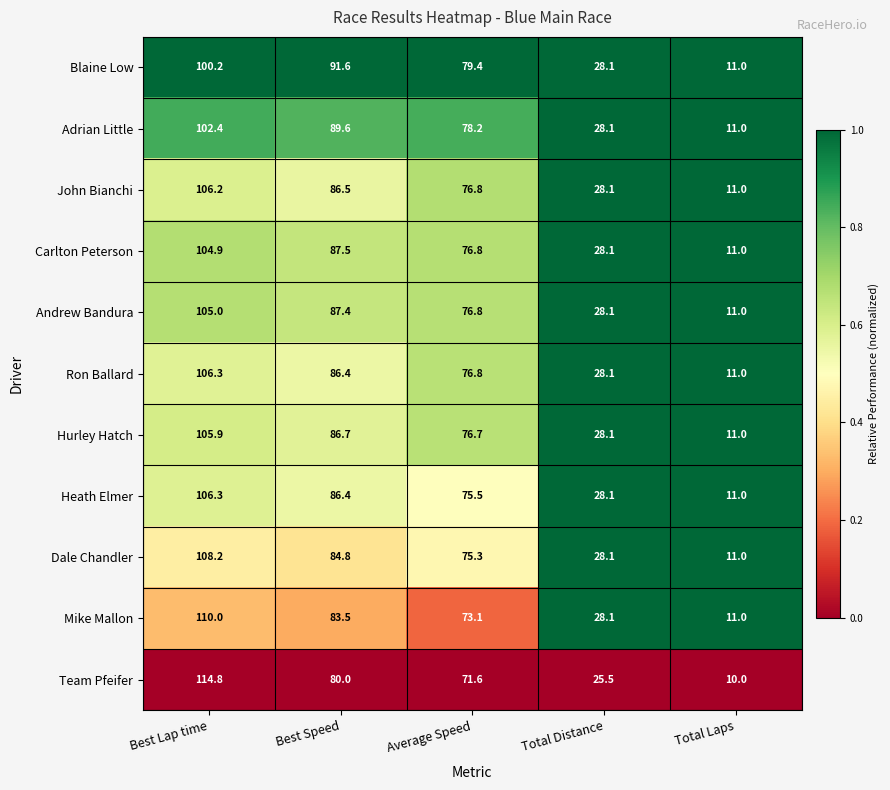

What is the lowest value of the Heath Elmer series?

11.0